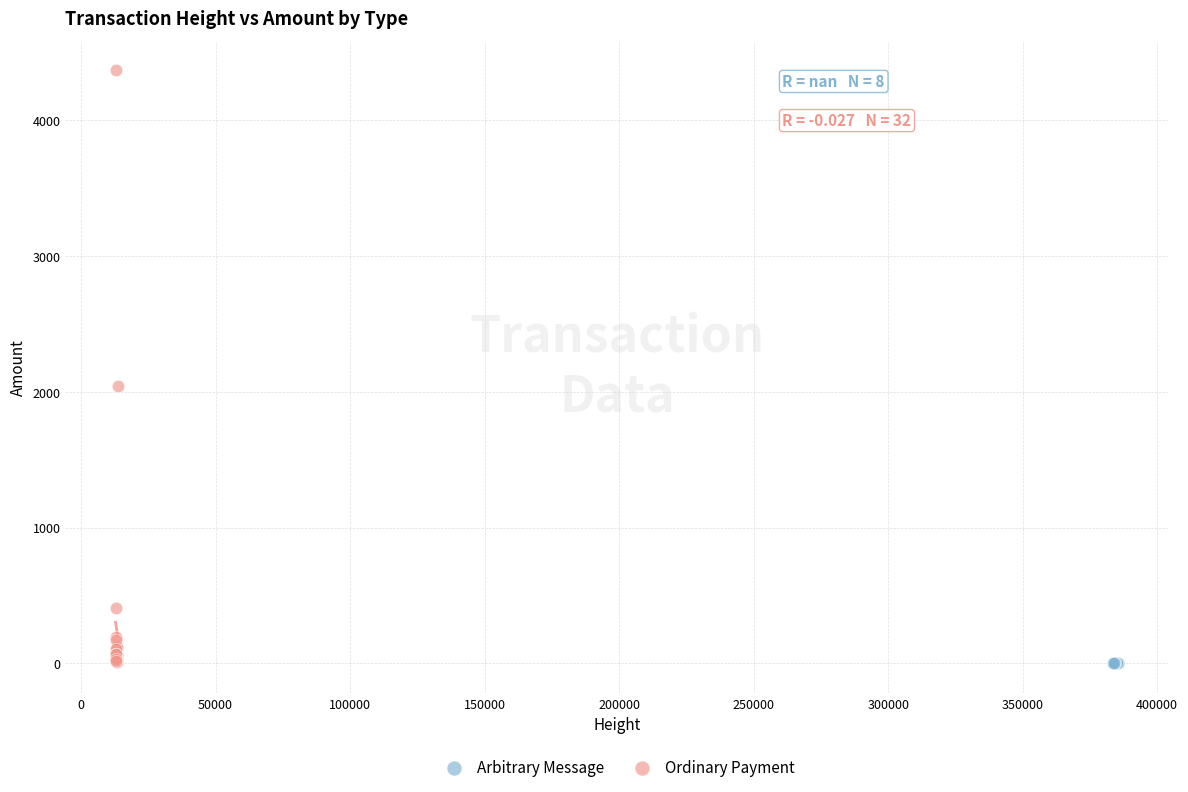

Which series reaches the maximum Y coordinate?

Ordinary Payment